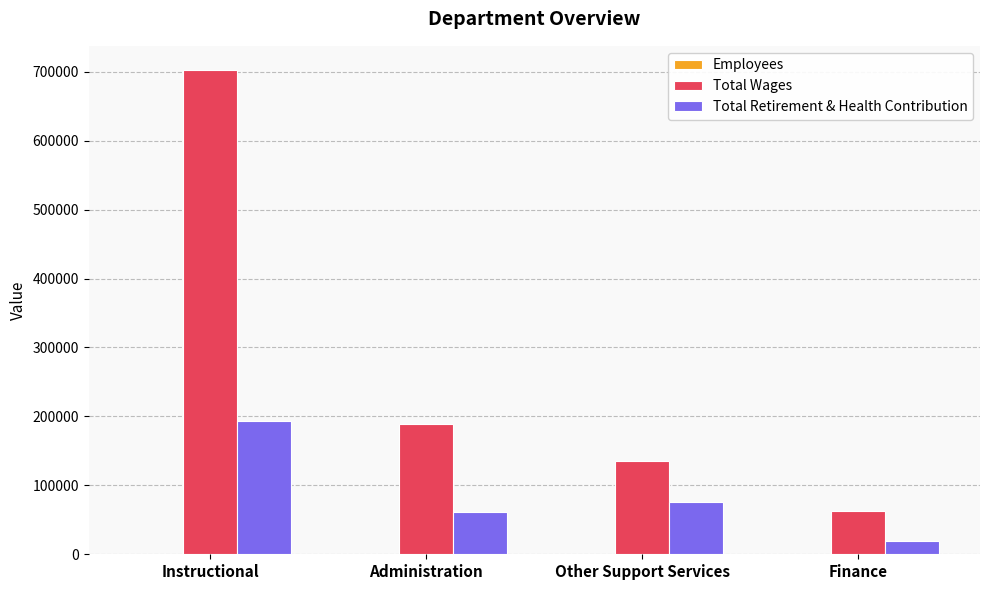

Between Administration and Finance, which series saw the biggest shift?

Total Wages